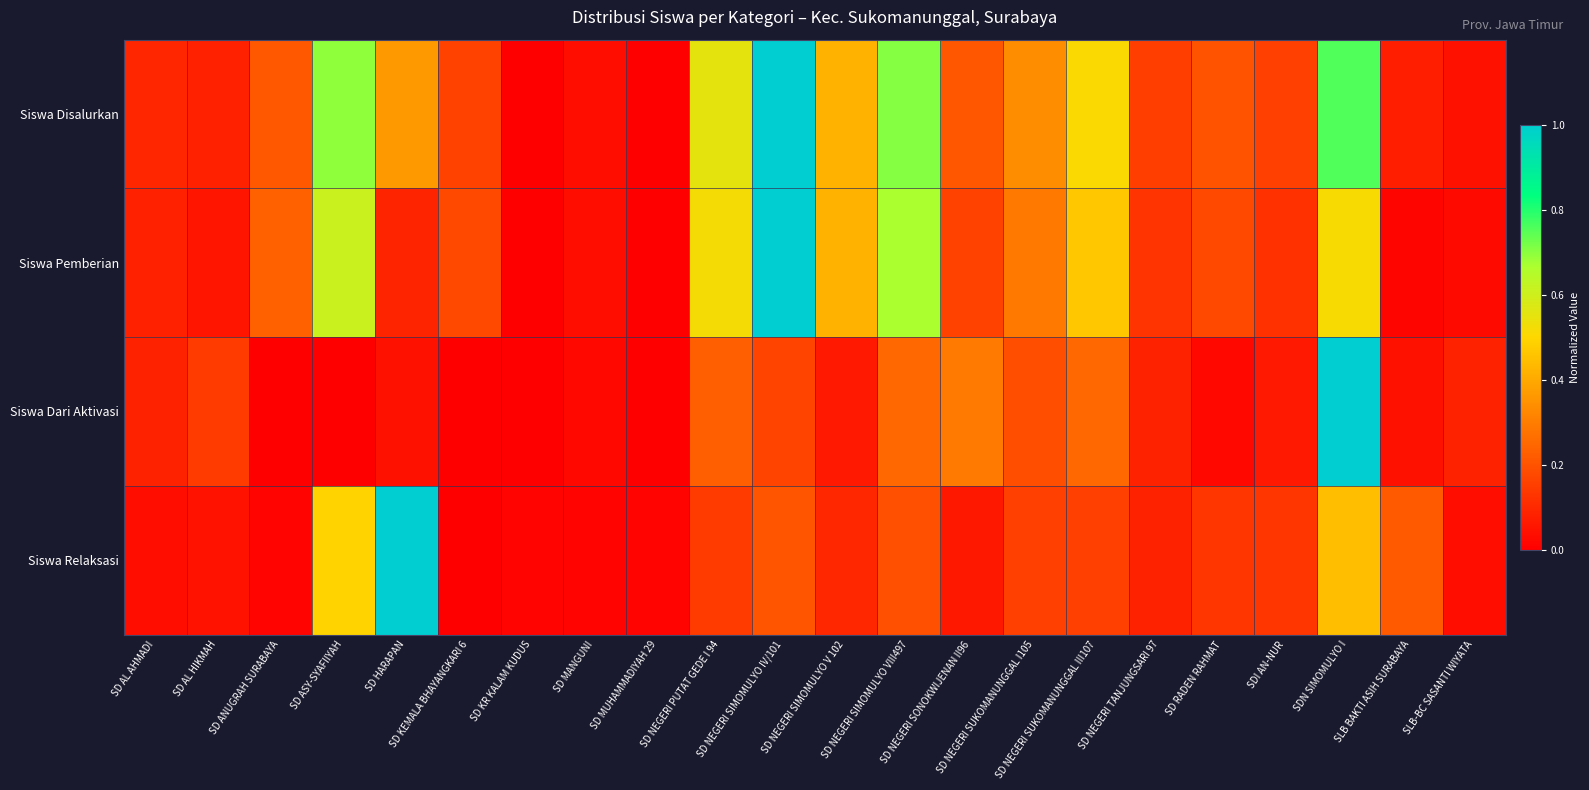

Rank the series by their maximum value, from highest to lowest.

Siswa Disalurkan, Siswa Pemberian, Siswa Dari Aktivasi, Siswa Relaksasi